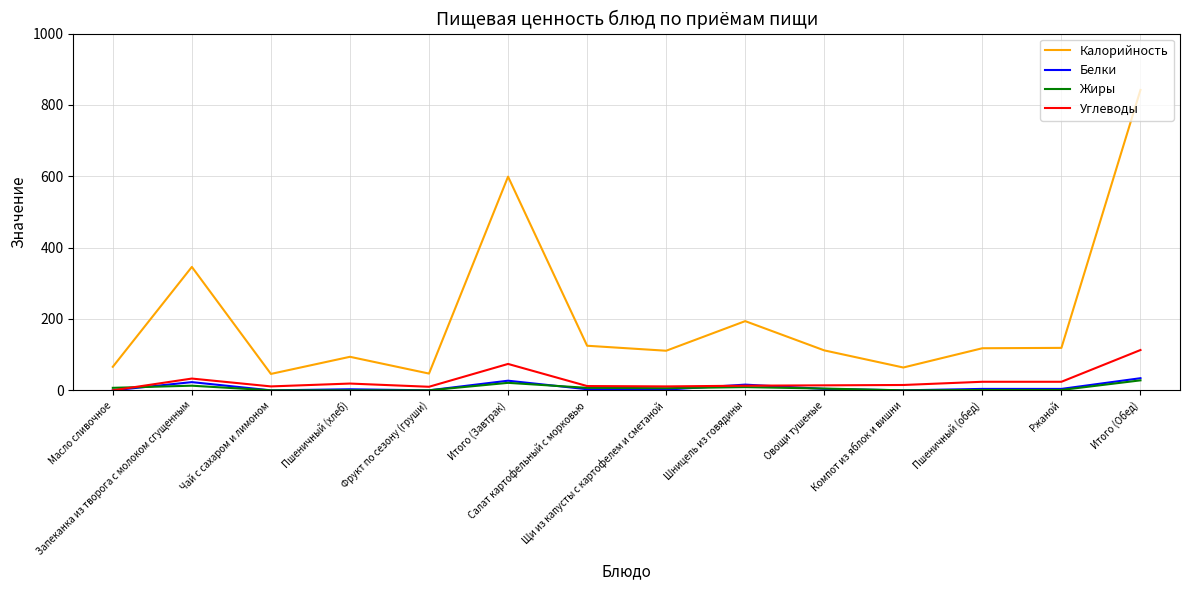

Does the chart display data point markers on the line(s)?

No